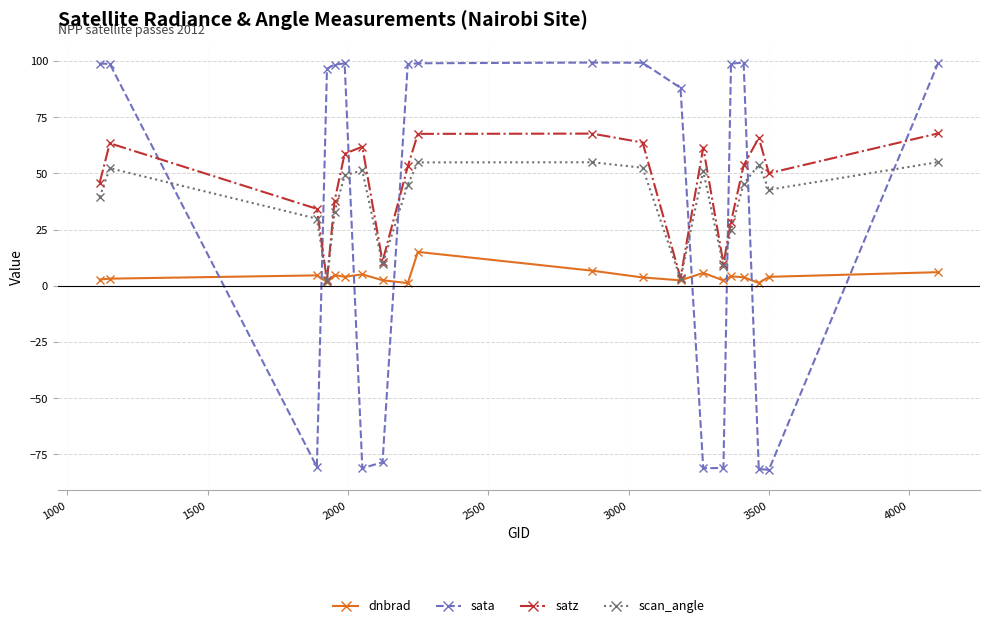

Which series has the largest total across all categories?

satz